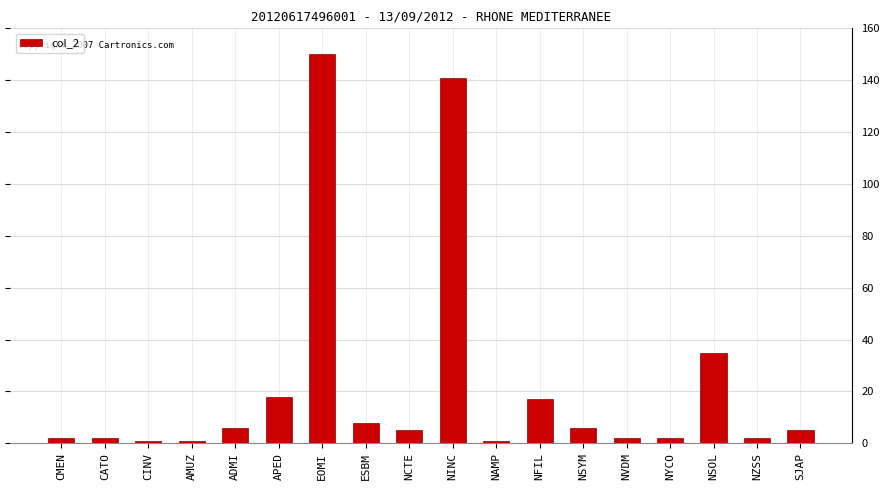

How many series are shown in this chart?

1